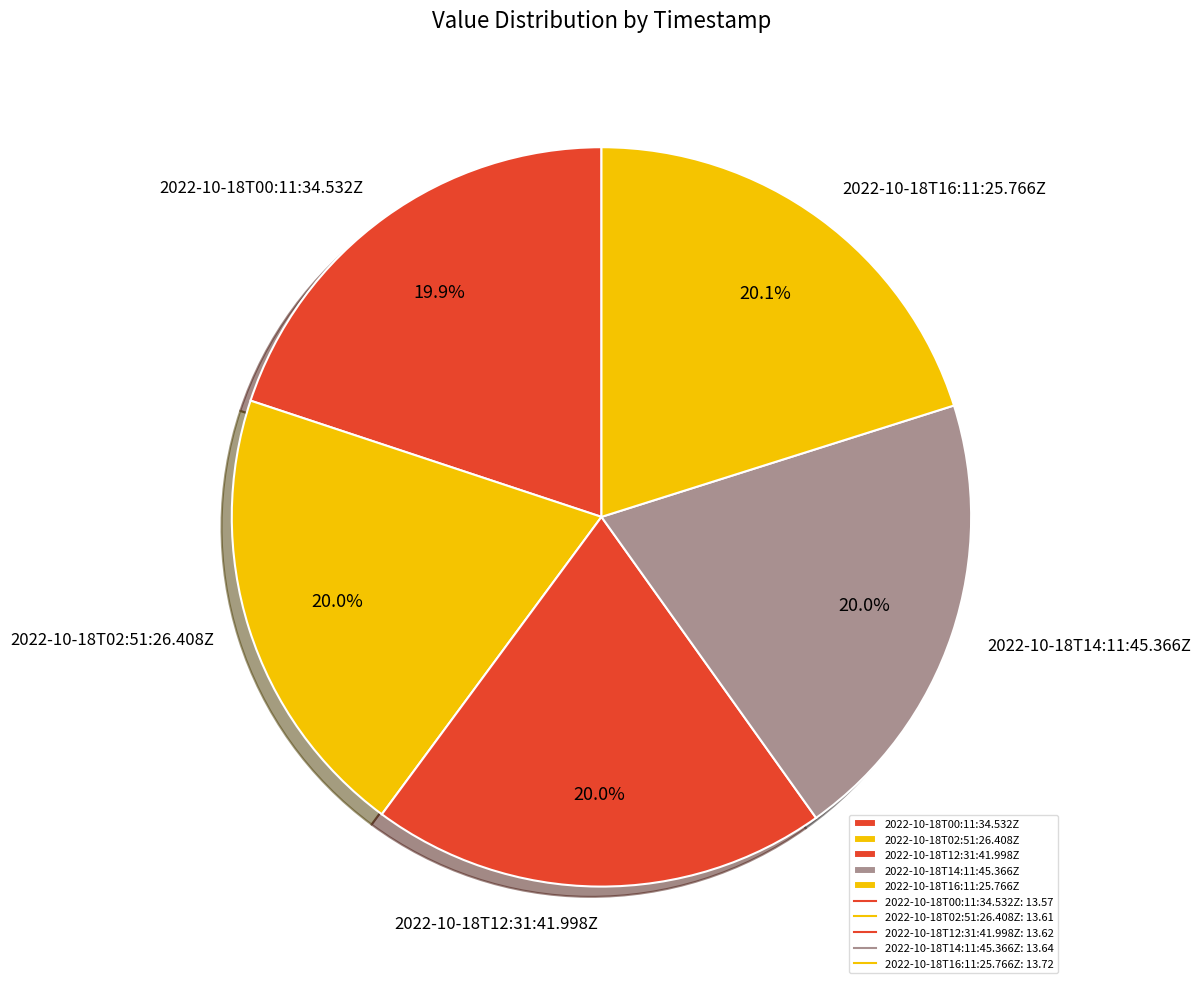

The 2022-10-18T12:31:41.998Z slice represents 20% of the pie. True or false?

True